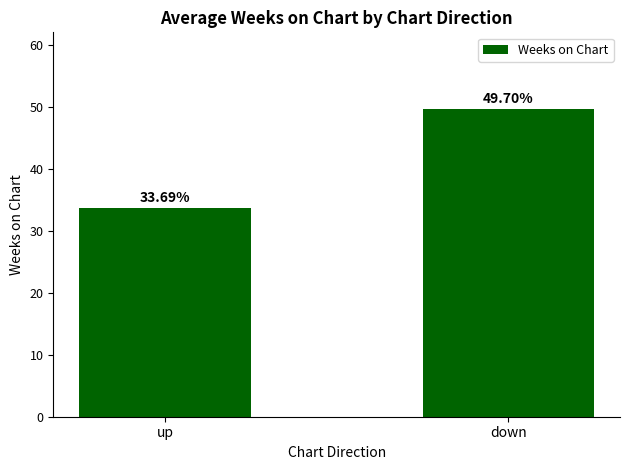

What is the change in value from up to down?

+16.0